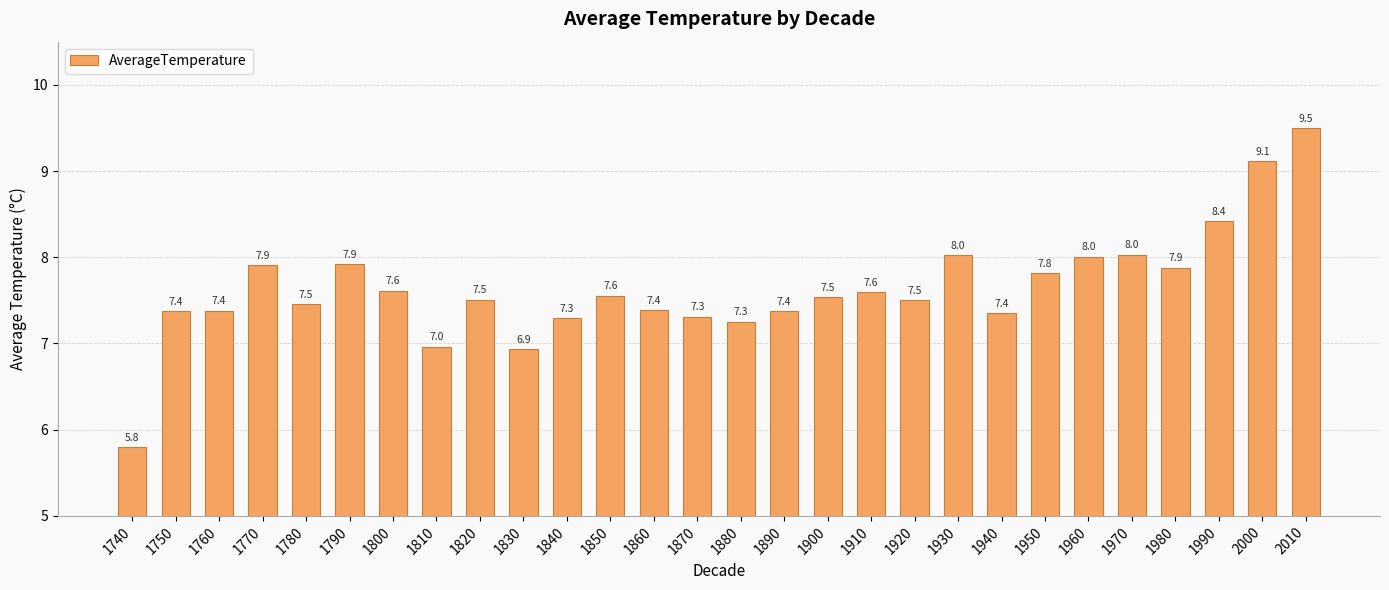

What is the value of the 25th bar from the left?

7.9